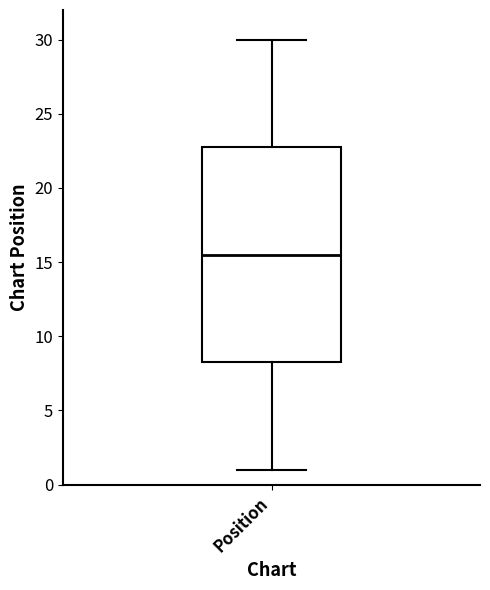

Where does the median line of the box for Position sit on the y-axis? The values are not printed on the chart, so give them approximately, as read against the axis.

15.5